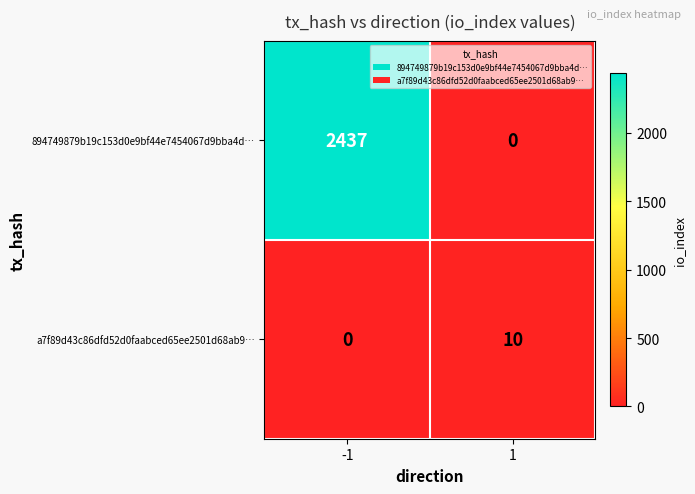

What is the sum of the 894749879b19c153d0e9bf44e7454067d9bba4d… values at -1 and 1?

2437